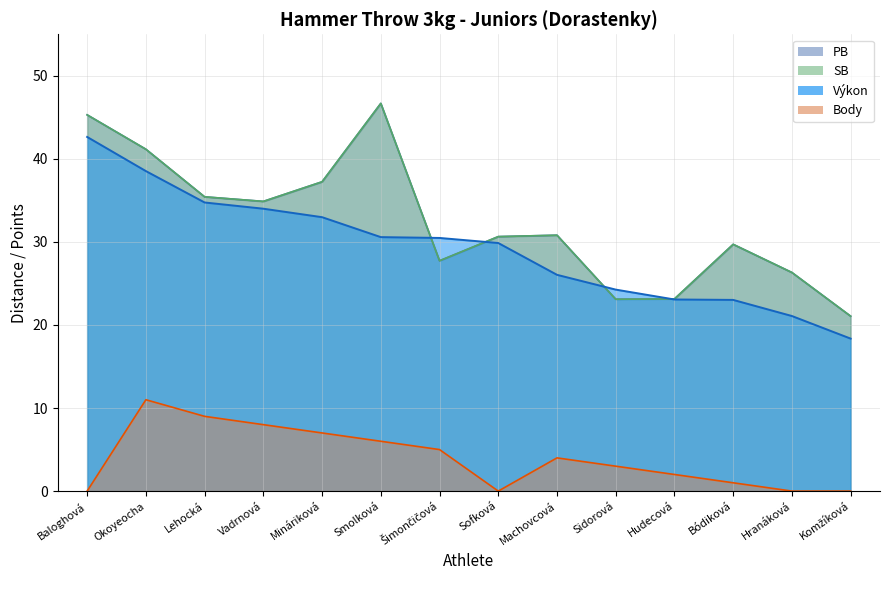

How many intersections are there between PB and Výkon?

4